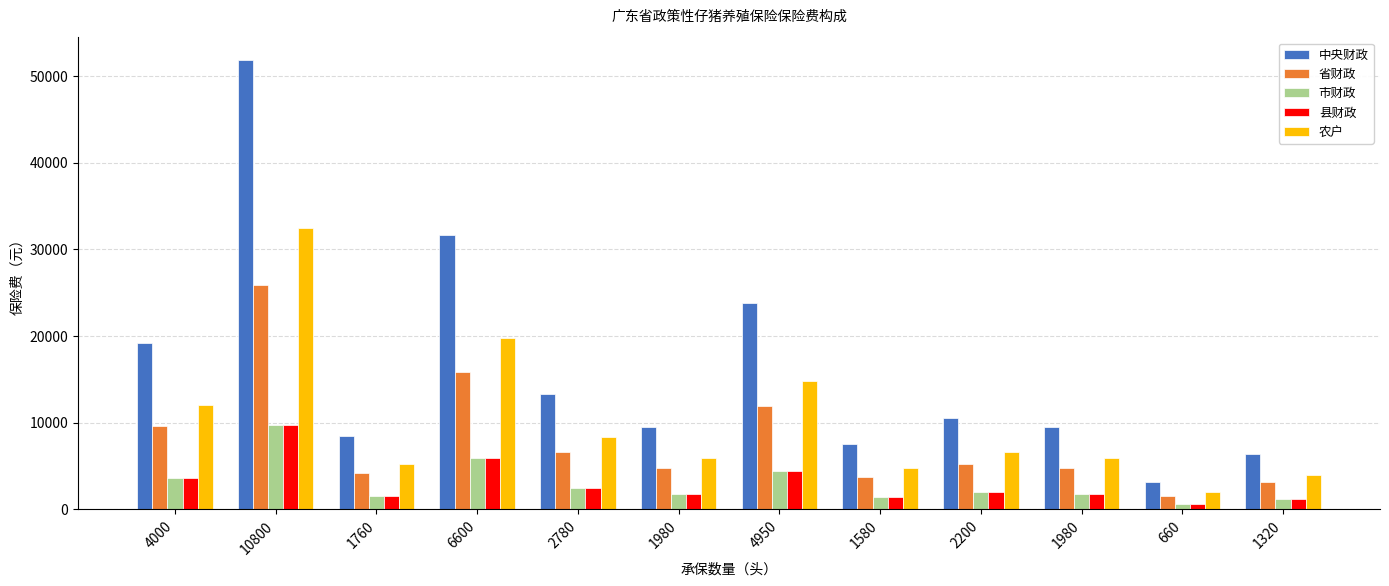

Does the chart contain any negative values?

No